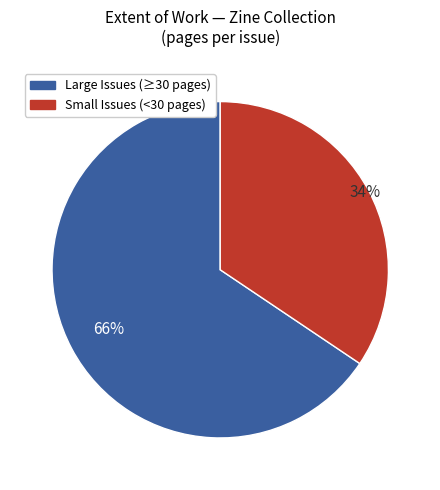

To the nearest percent, what is the average slice percentage?

50%